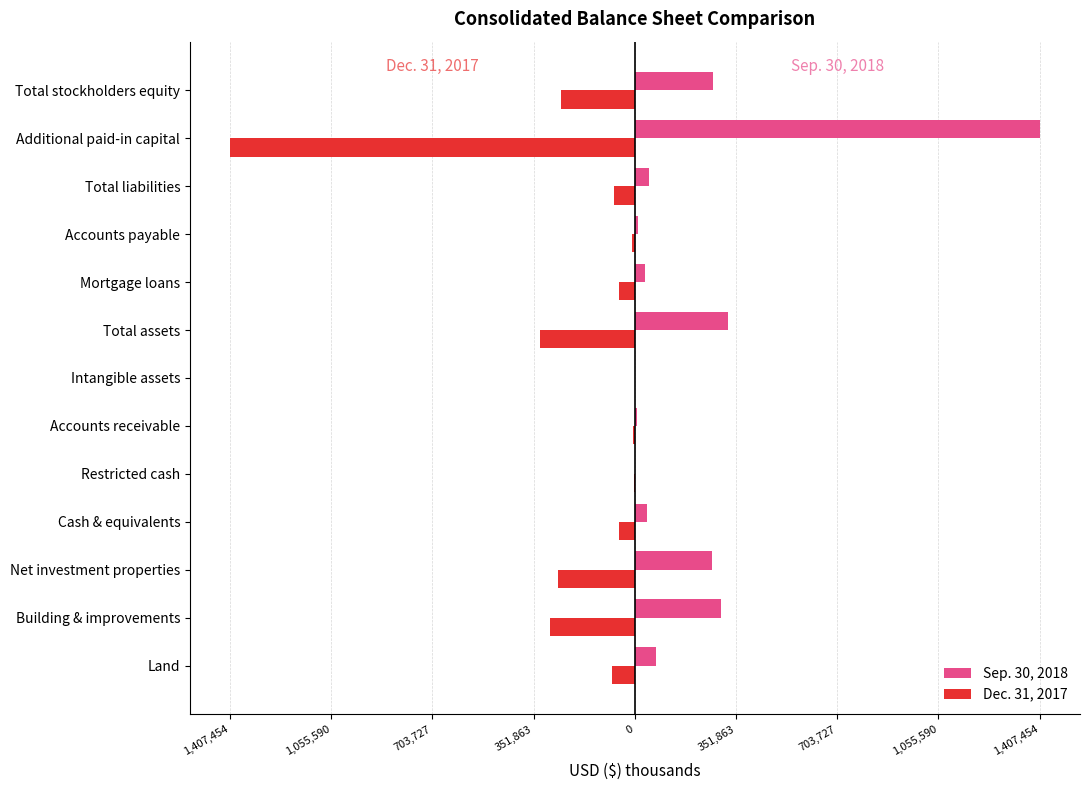

What is the minimum value shown in the chart?

-1406460